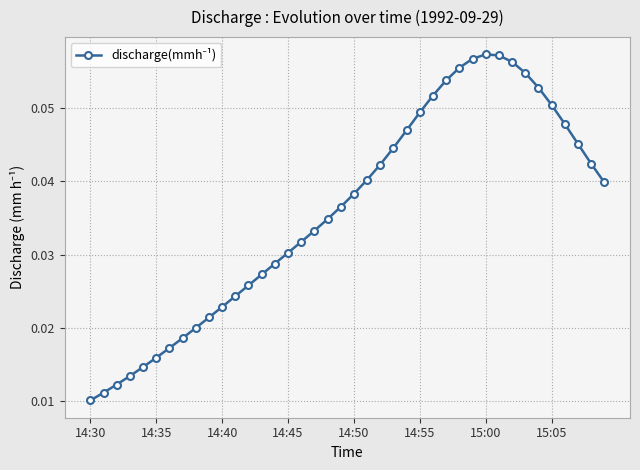

How many lines are shown in the chart?

1